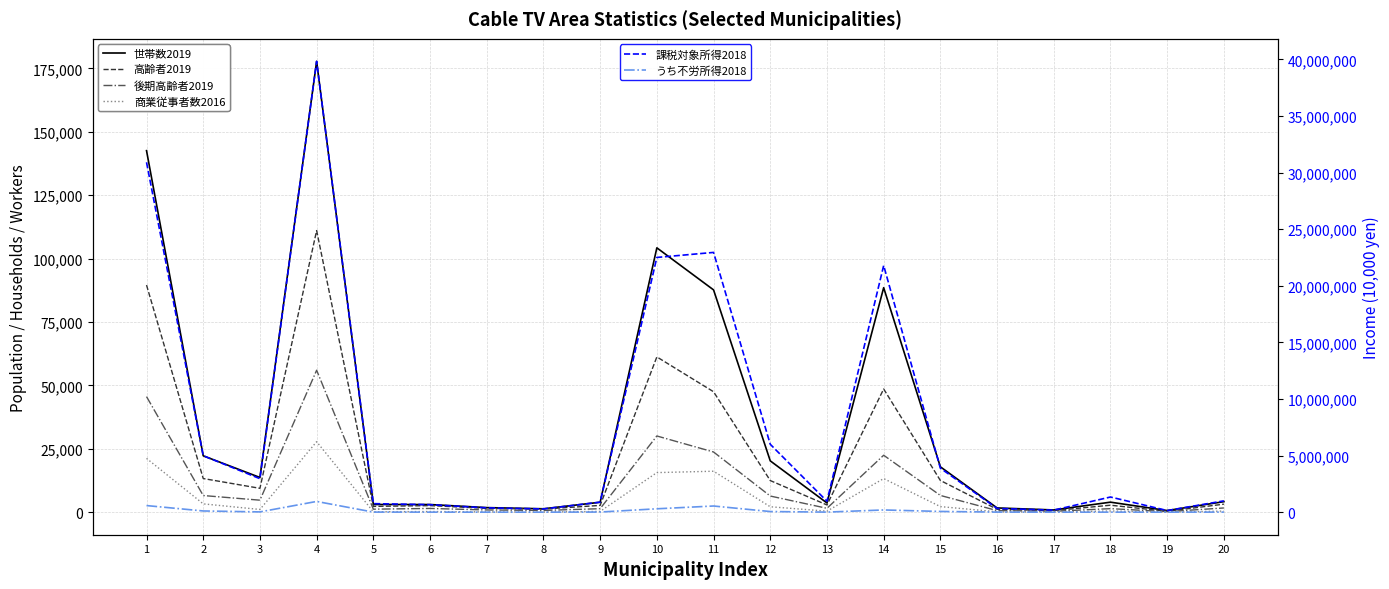

Is it true that うち不労所得2018 equals 53658 at 2?

False